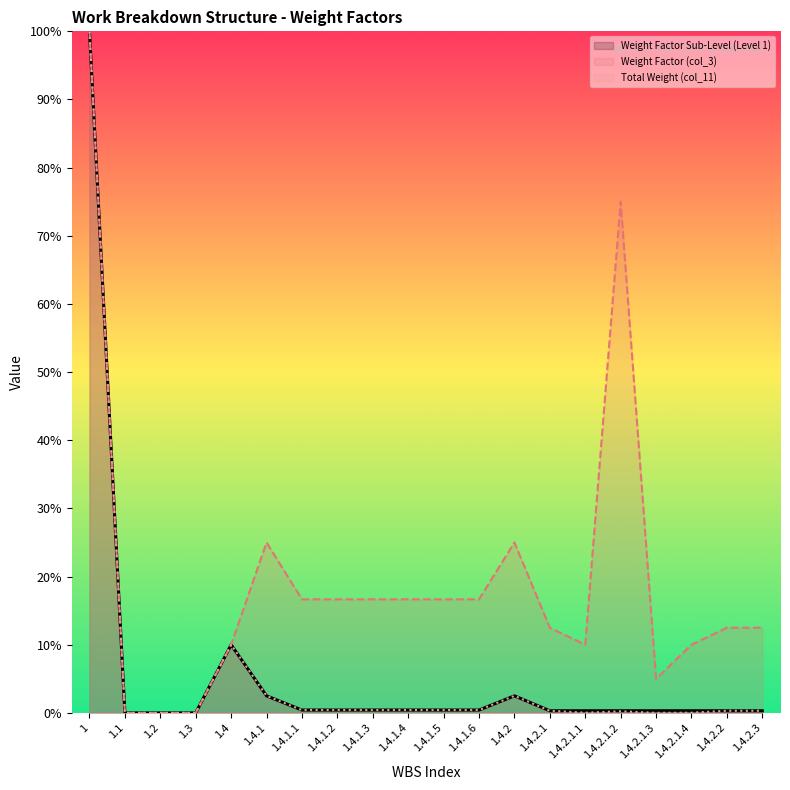

What is the label of the 1st point from the left?

1